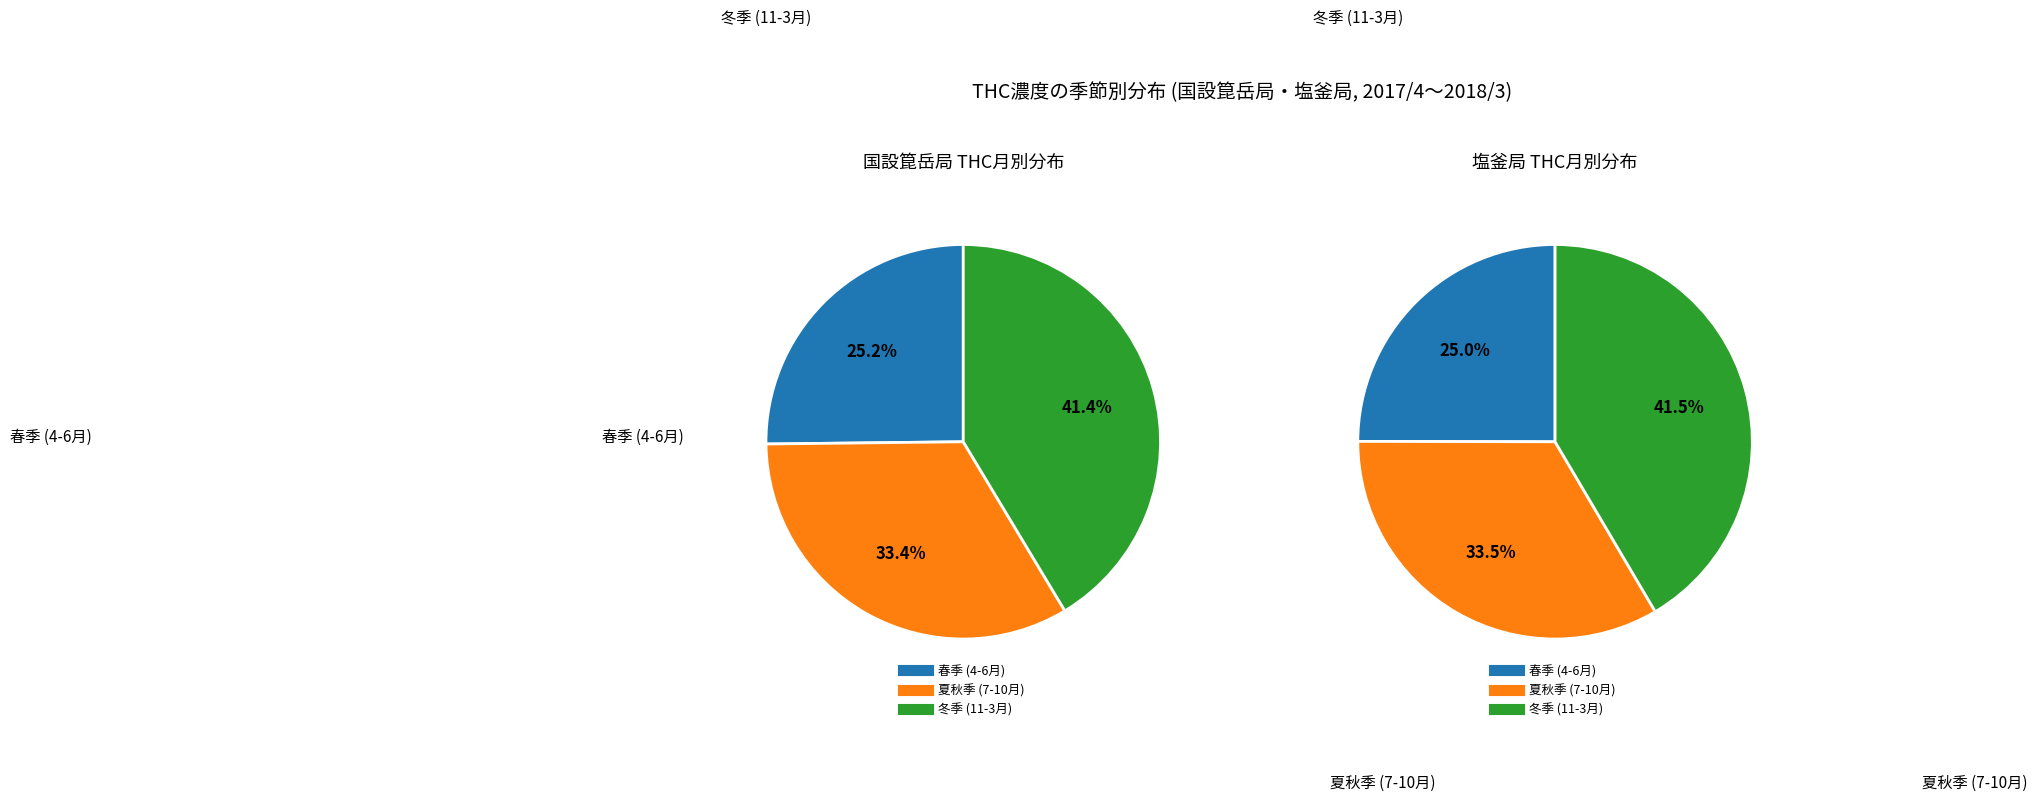

Which series has the widest spread of values?

国設箟岳